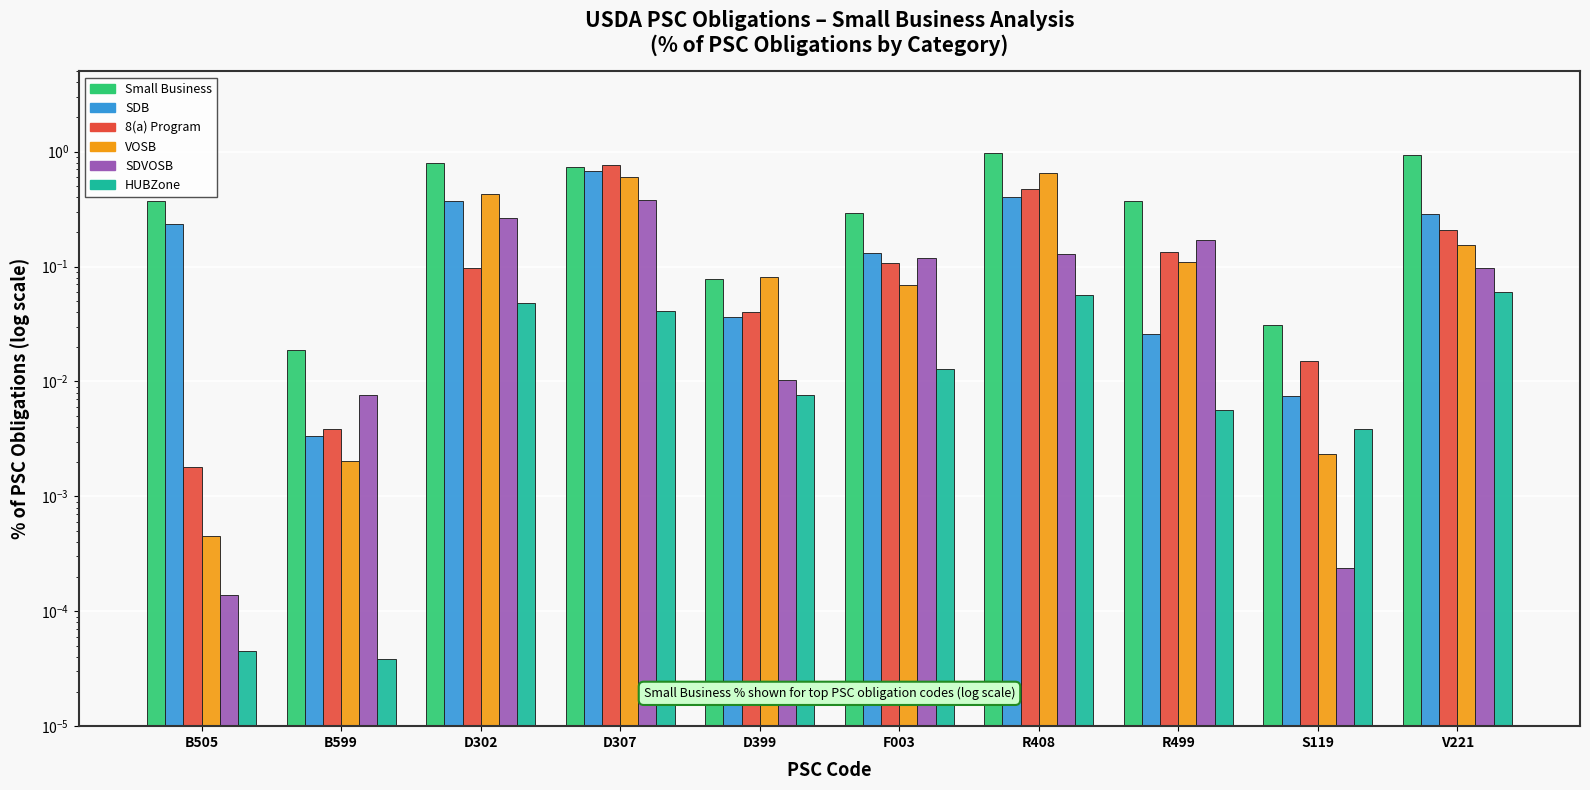

Rank the series by their maximum value, from highest to lowest.

Small Business, 8(a) Program, SDB, VOSB, SDVOSB, HUBZone